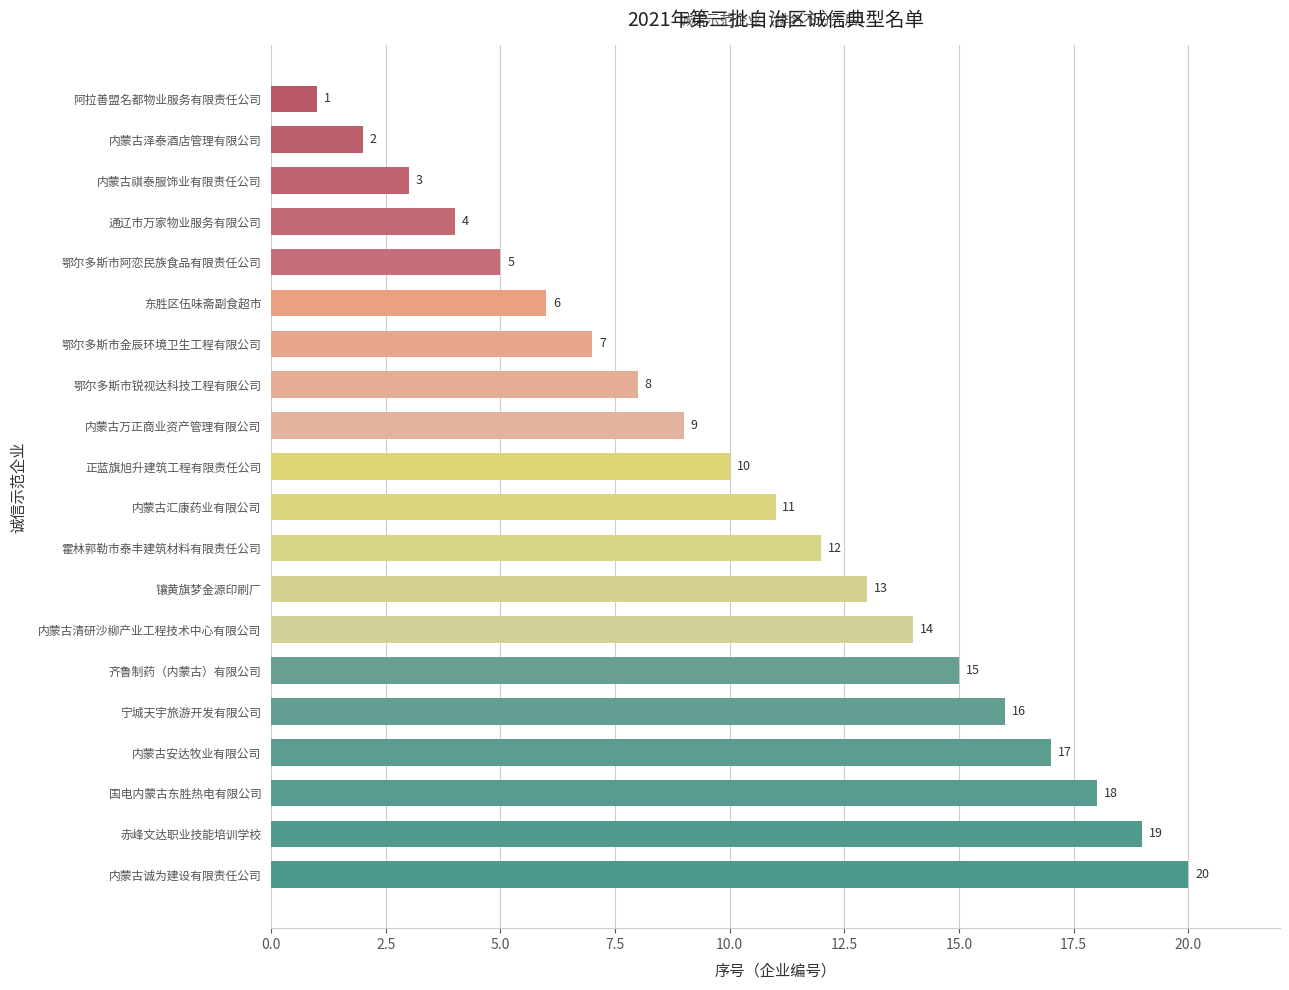

Does the chart contain stacked bars?

No